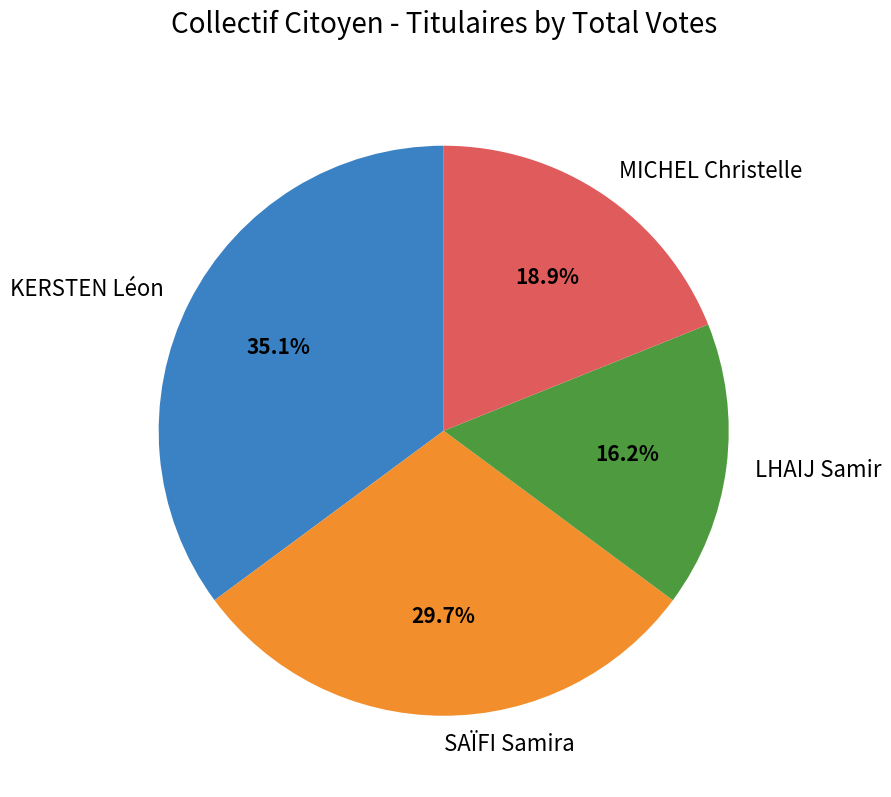

Which has a higher value, SAÏFI Samira or MICHEL Christelle?

SAÏFI Samira